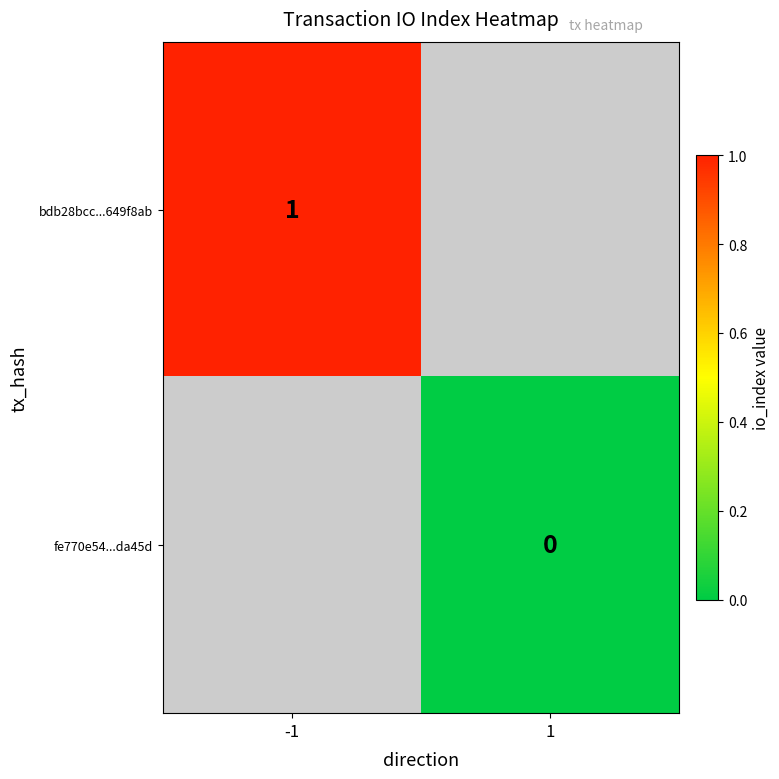

How many categories are shown in the chart?

2